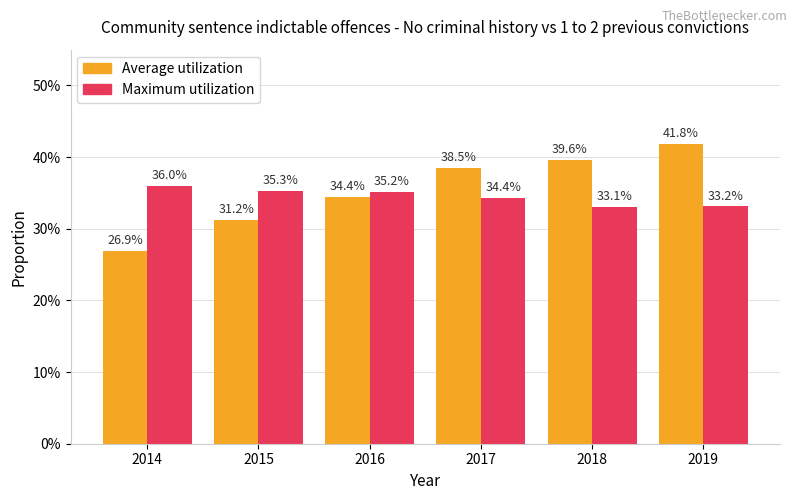

Rank the series by their maximum value, from highest to lowest.

Average utilization, Maximum utilization